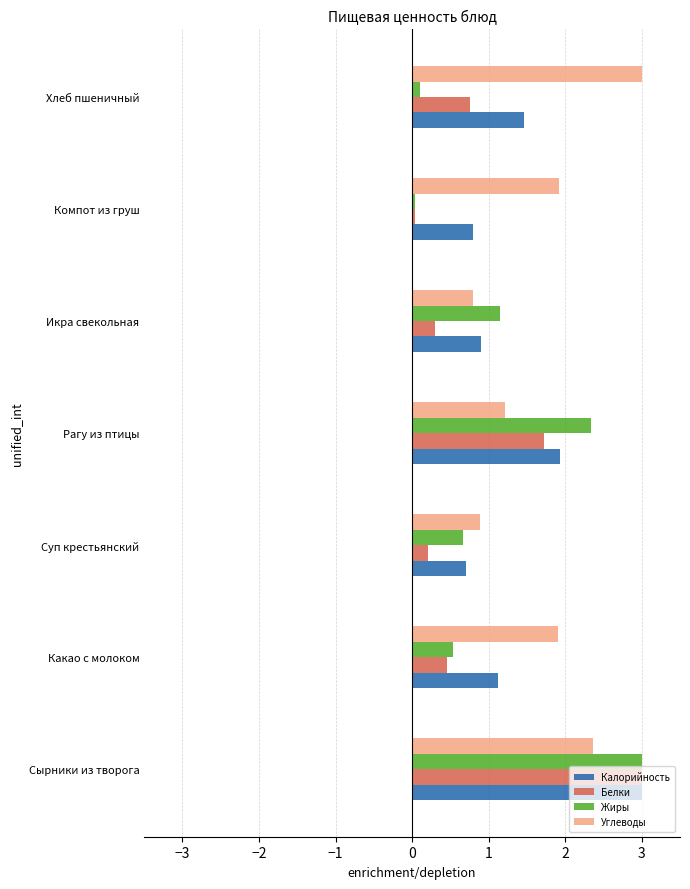

List the series in order of their overall mean, highest first.

Углеводы, Калорийность, Жиры, Белки